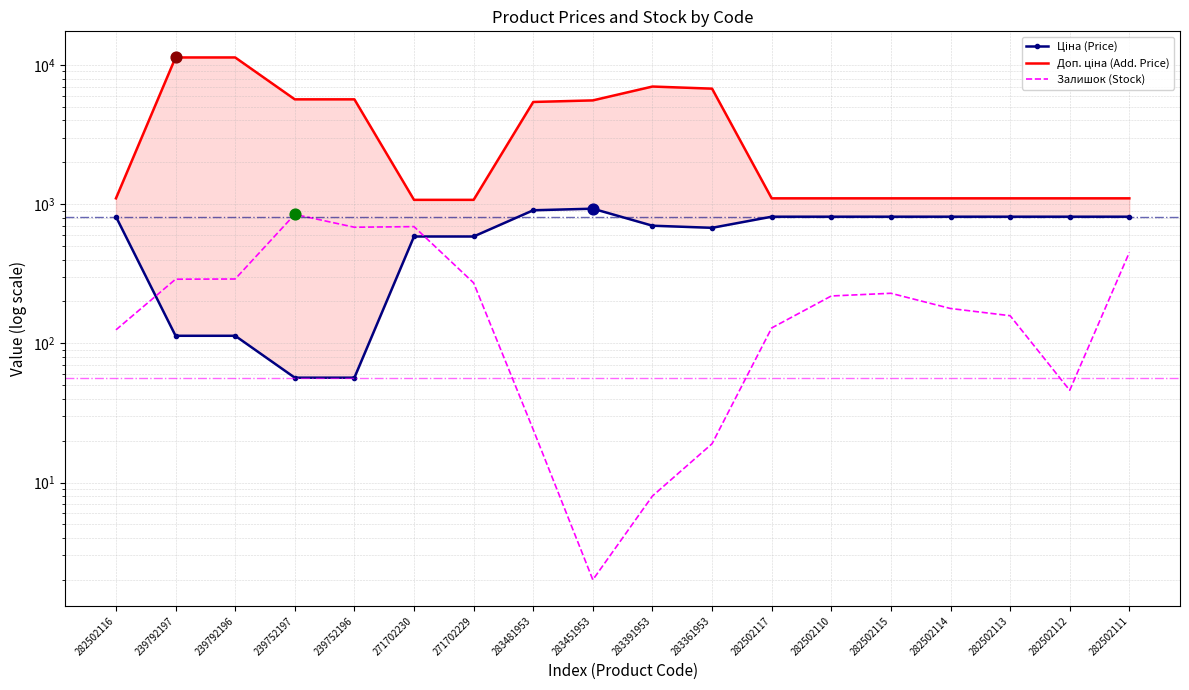

Which series has the largest Y range (max minus min)?

Доп. ціна (Add. Price)